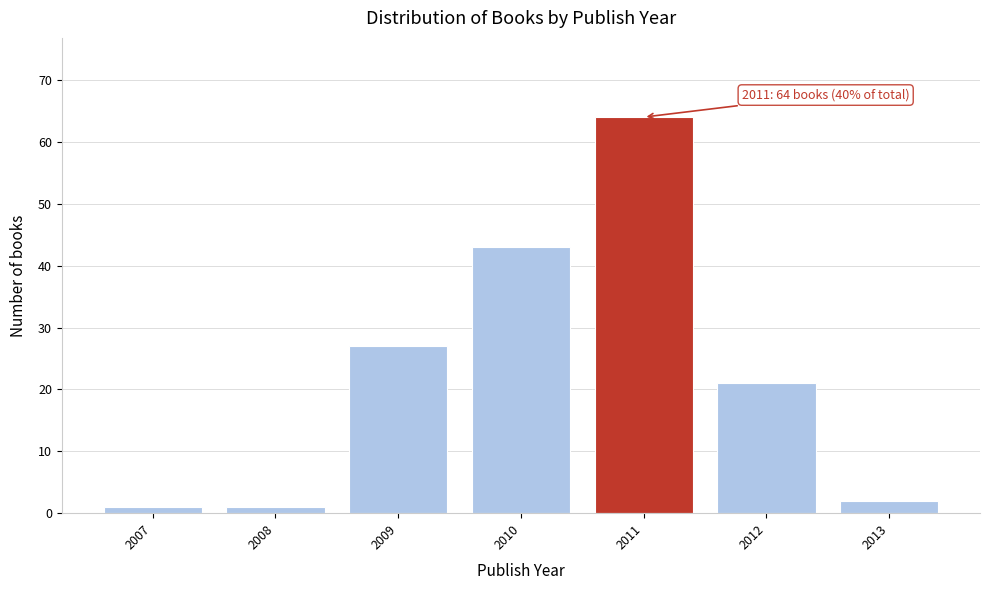

Over which range of the x-axis is the bar tallest?

2010.5 to 2011.5